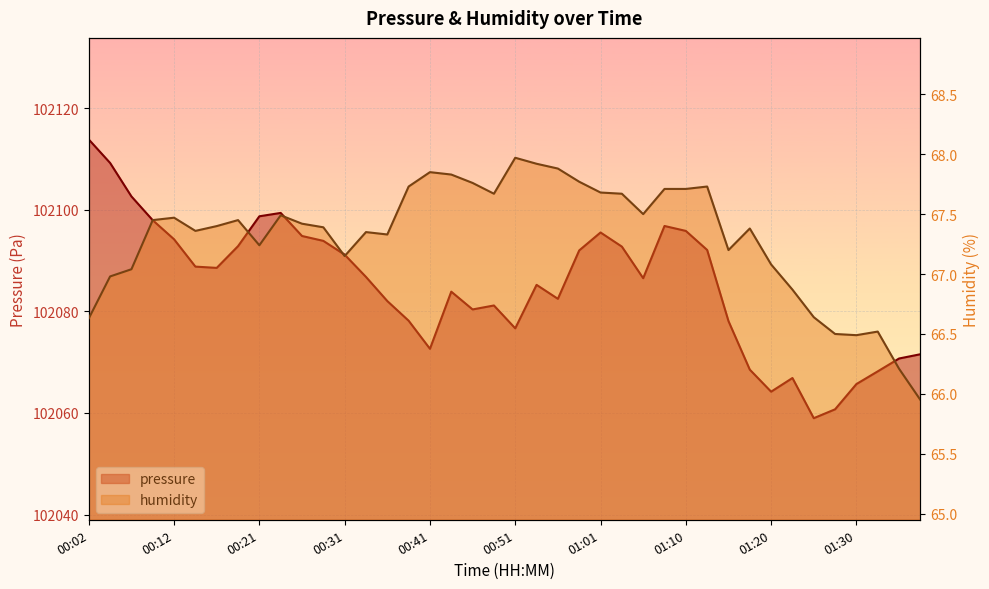

In humidity, how many points are higher than both neighbors (excluding endpoints)?

9